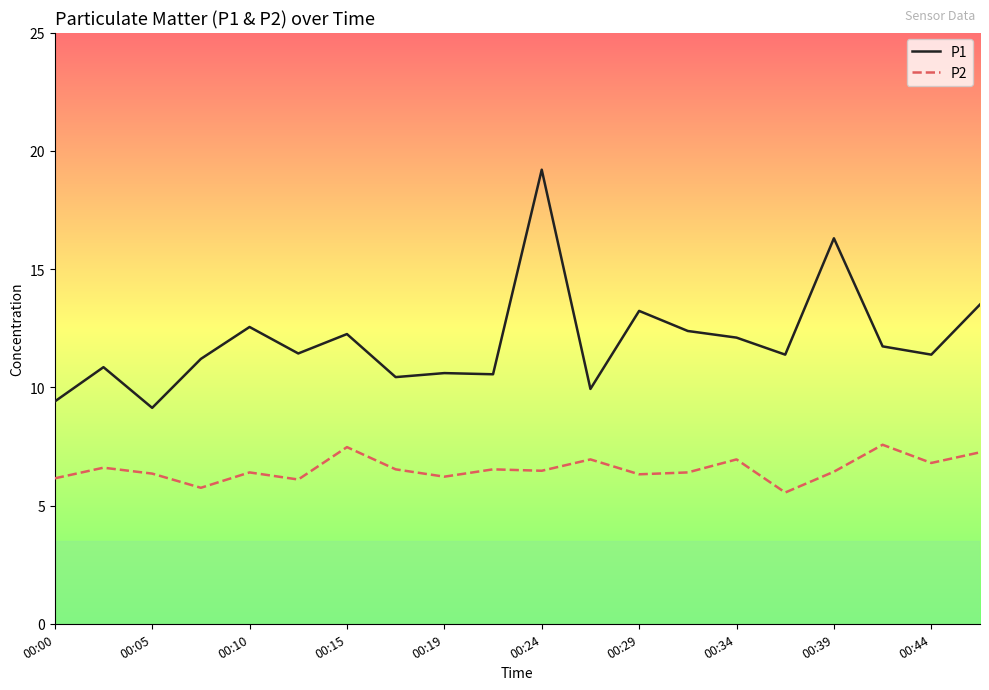

Rank the series by their average value, from lowest to highest.

P2, P1